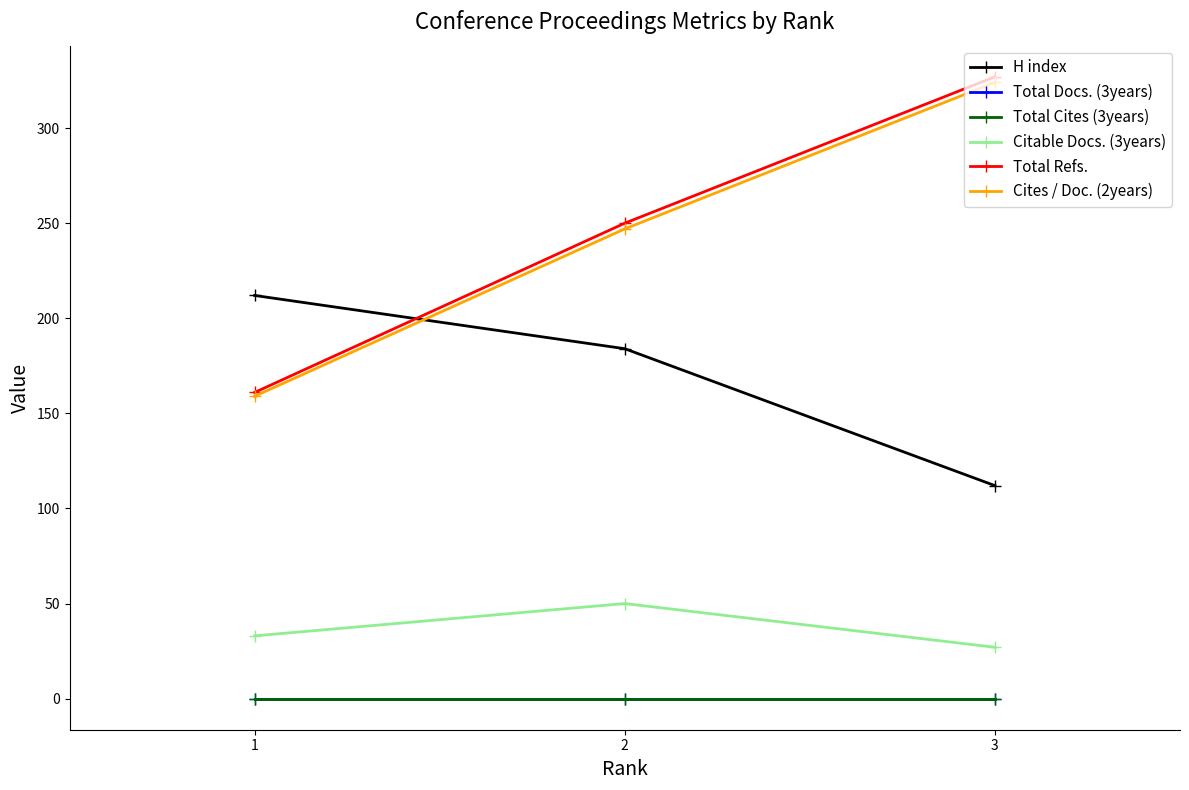

Is this an area chart (filled region under the line)?

No